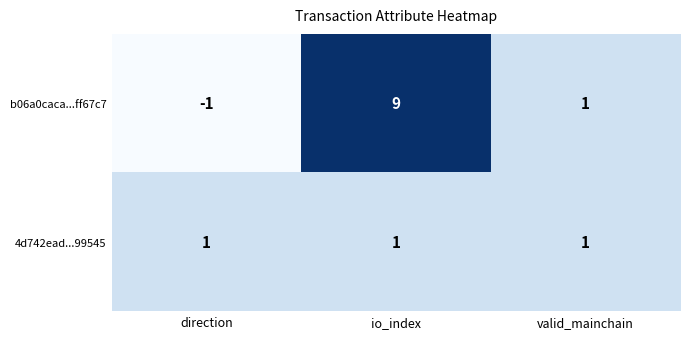

Rank the series by their maximum value, from lowest to highest.

4d742ead...99545, b06a0caca...ff67c7